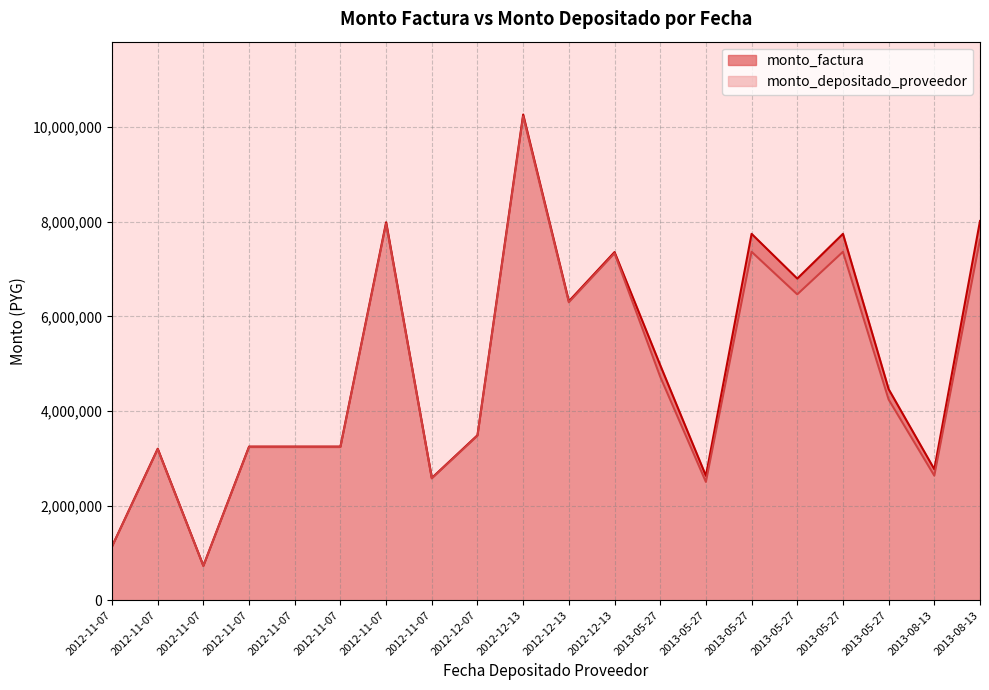

What is the average value of the monto_factura series?

4898512